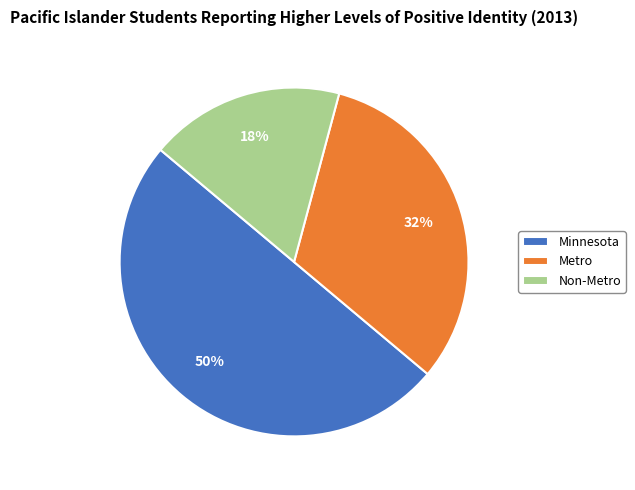

The Metro slice represents 46% of the pie. True or false?

False